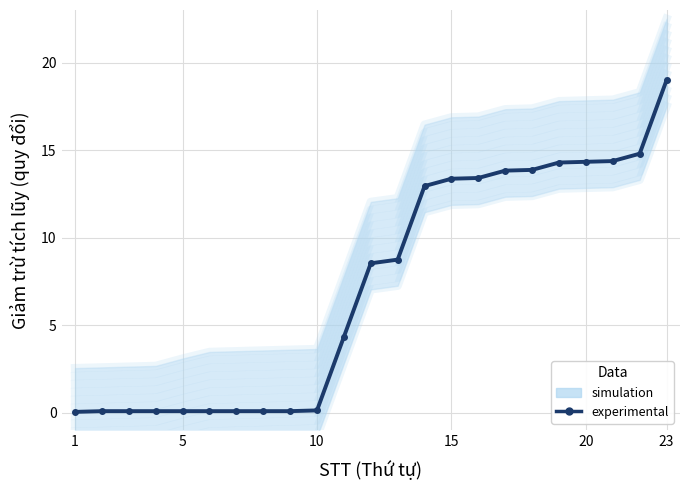

List the series in order of their overall mean, lowest first.

simulation, experimental